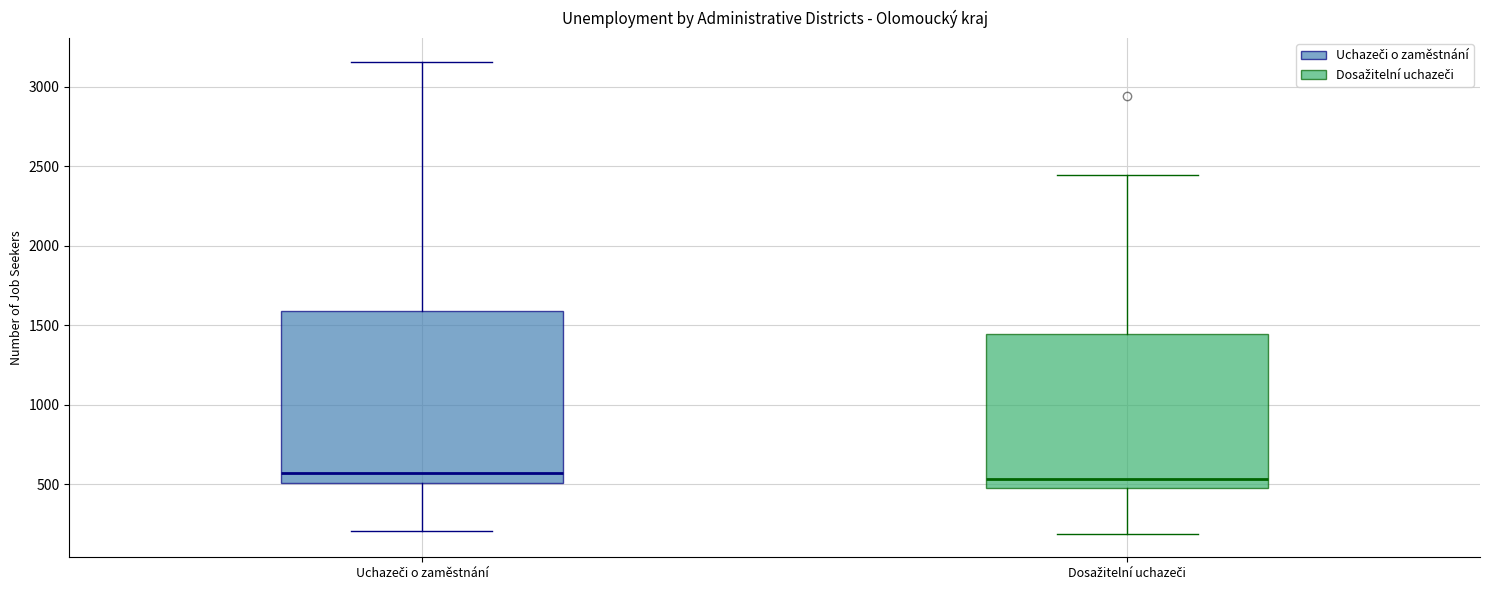

Reading left to right, transcribe this box plot: for each box, give where its median line is, the range the box spans, and where its two whiskers end, as read against the y-axis. The values are not printed on the chart, so give them approximately, as read against the axis.

Uchazeči o zaměstnání: median 550, box 500 to 1600, whiskers 200 to 3150
Dosažitelní uchazeči: median 550, box 500 to 1450, whiskers 200 to 2450